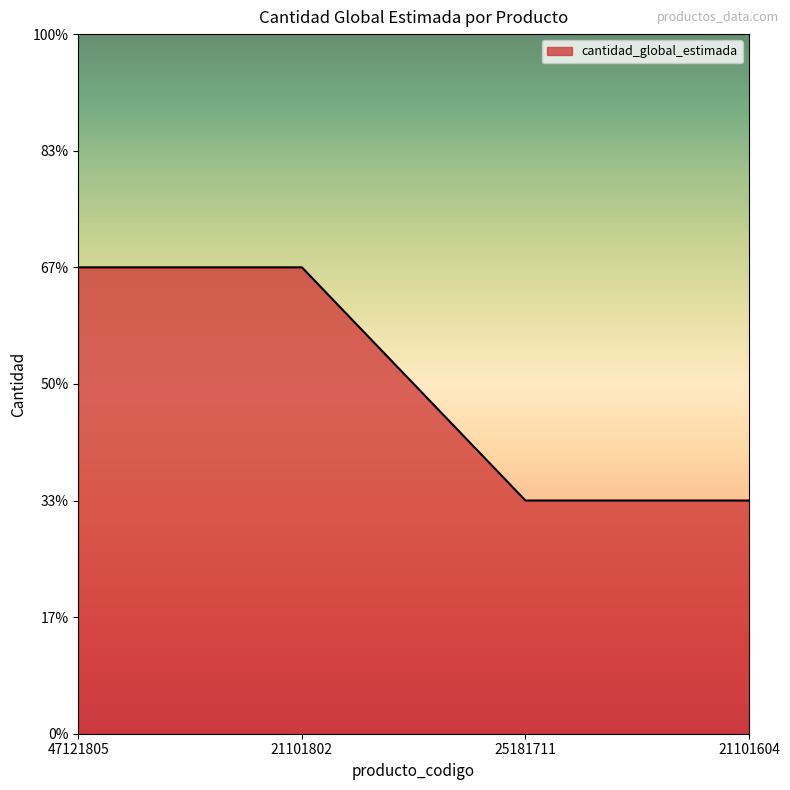

What is the change in value from 21101802 to 21101604?

-1